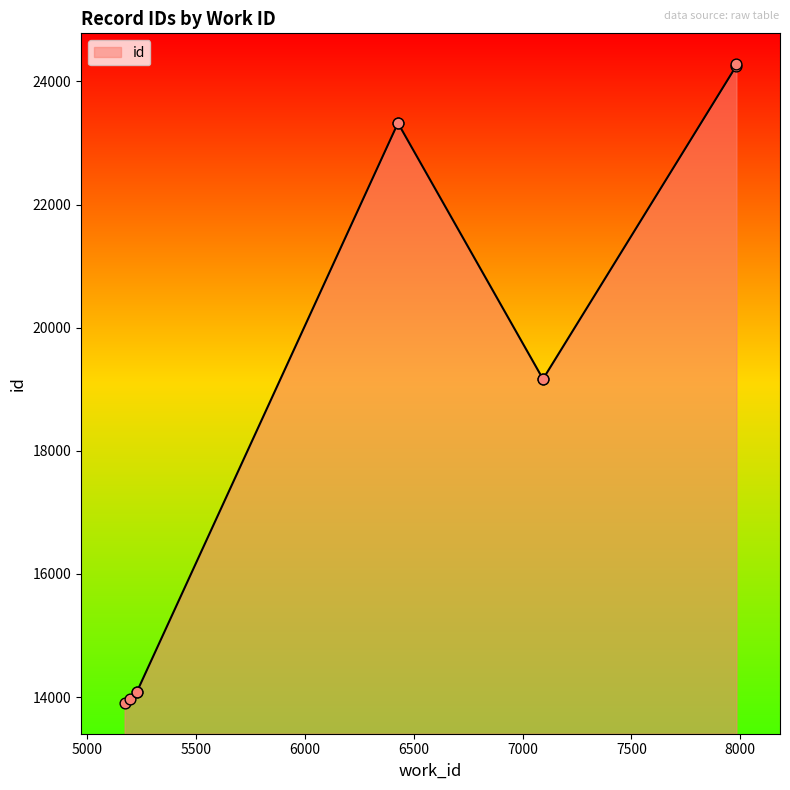

Between 7094 and 5173, which is larger?

7094